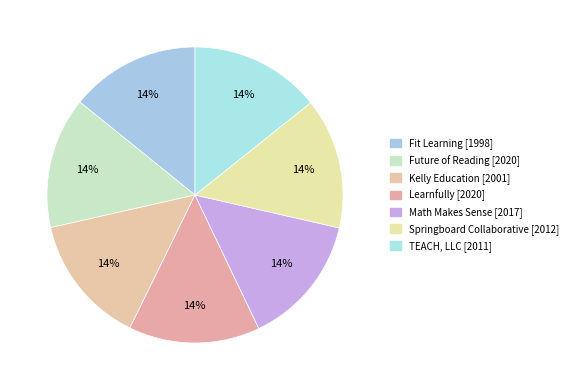

Count the number of slices in the pie.

7